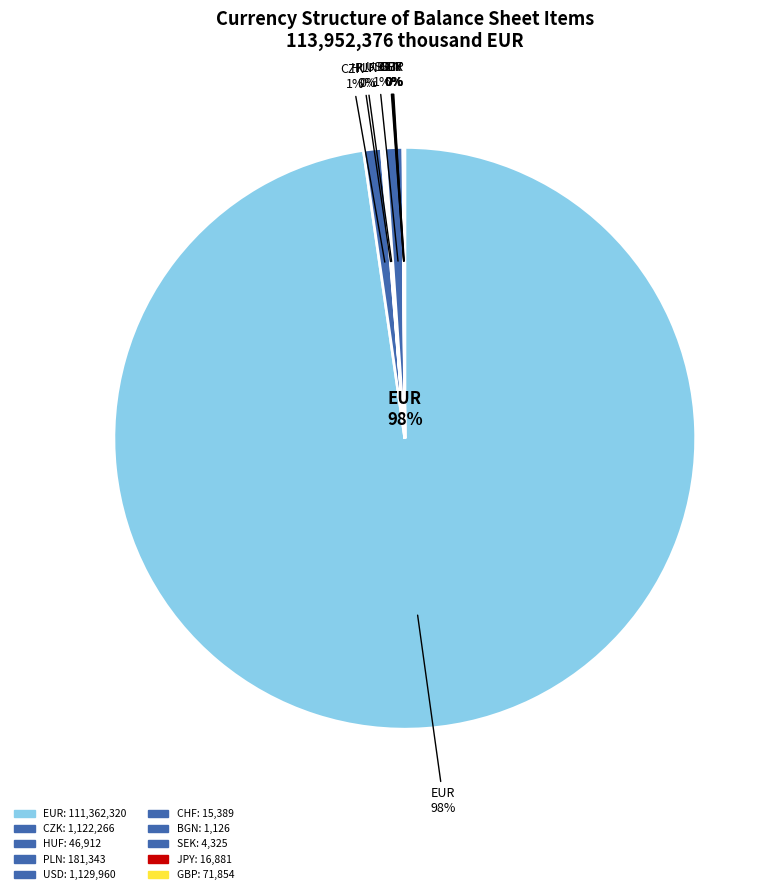

The EUR slice represents 86% of the pie. True or false?

False